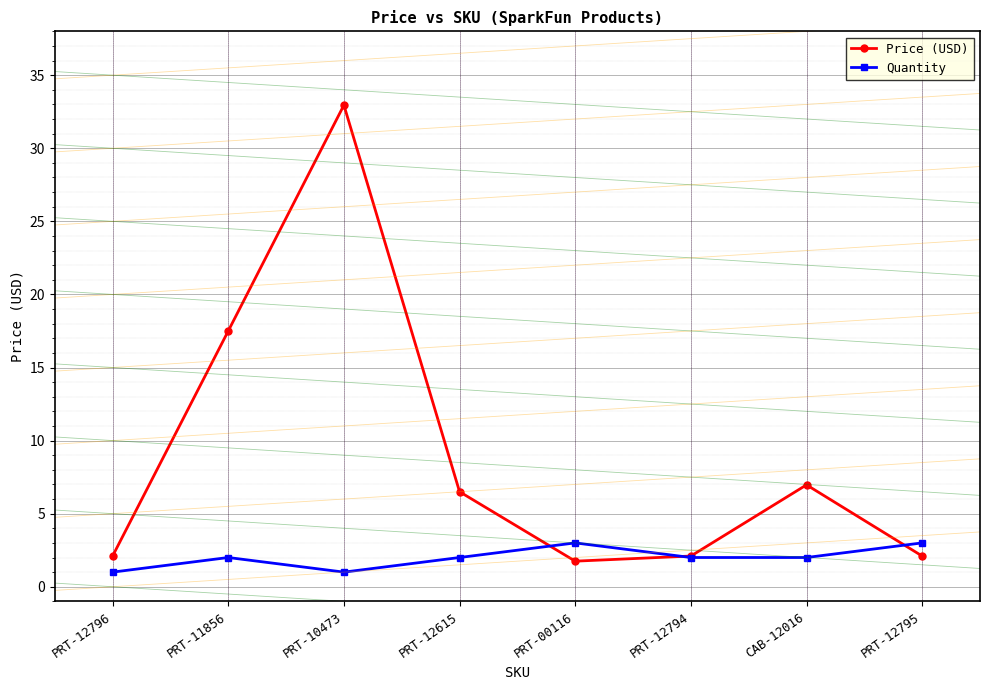

Reading left to right, extract all data points from this chart.

Price (USD): PRT-12796=2.1	PRT-11856=17.5	PRT-10473=33.0	PRT-12615=6.5	PRT-00116=1.8	PRT-12794=2.1	CAB-12016=7.0	PRT-12795=2.1
Quantity: PRT-12796=1.0	PRT-11856=2.0	PRT-10473=1.0	PRT-12615=2.0	PRT-00116=3.0	PRT-12794=2.0	CAB-12016=2.0	PRT-12795=3.0